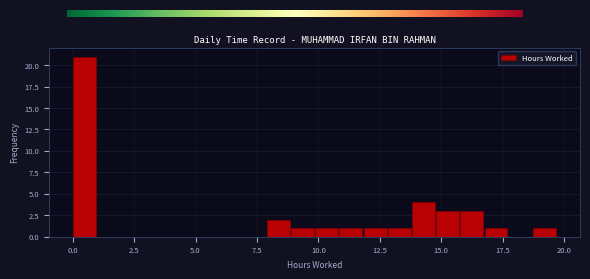

Around what value on the x-axis is the tallest bar? Give the approximate position of its centre, as read against the axis.

0.5